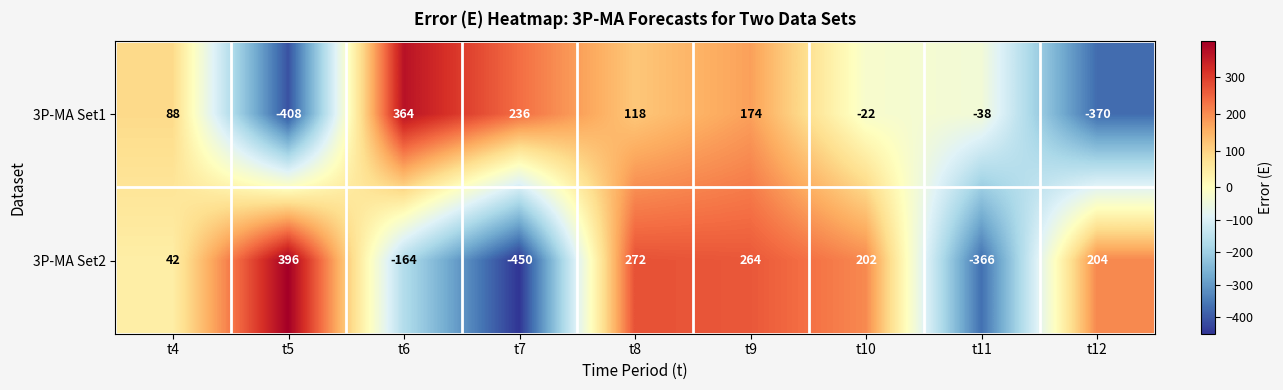

What is the difference between the highest and lowest values at t11?

328